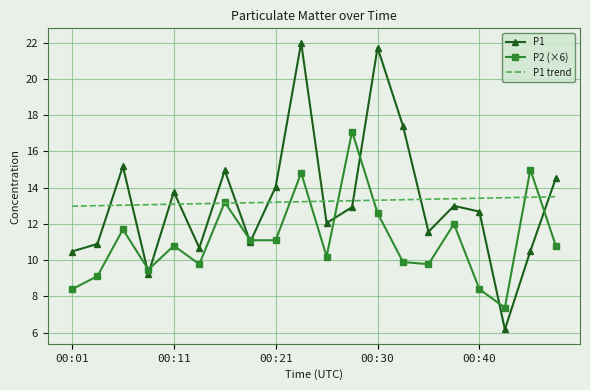

List the series in order of their peak value, highest first.

P1, P2 (×6), P1 trend